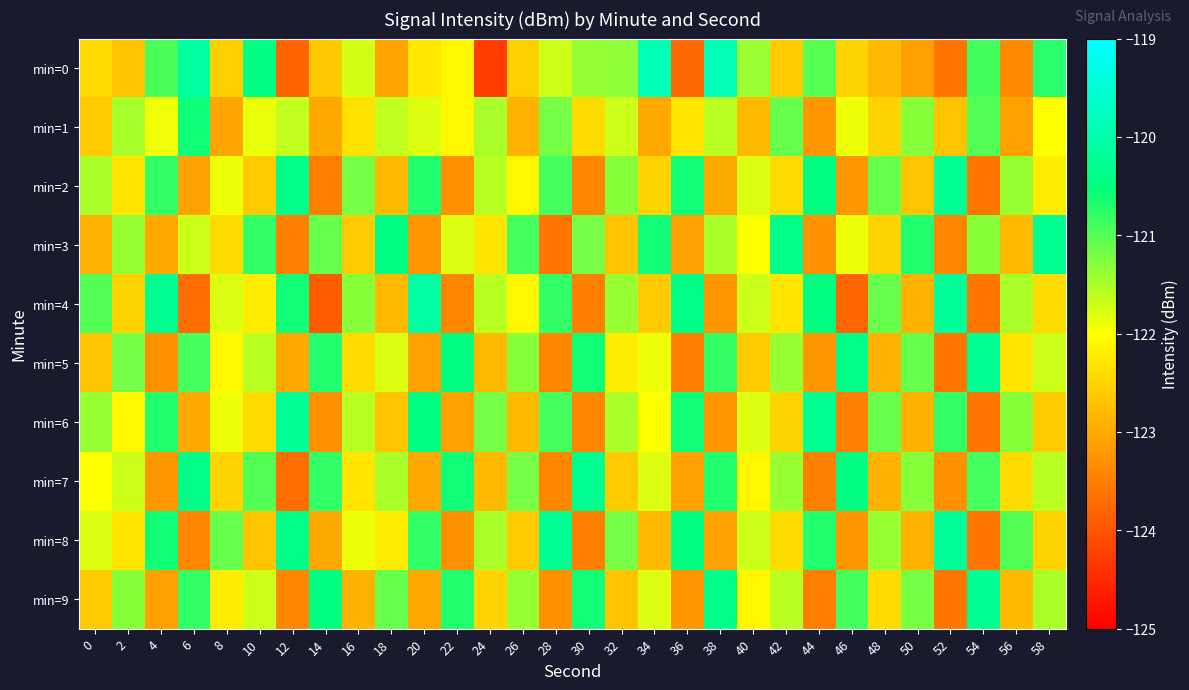

Count the number of data series in this chart.

10